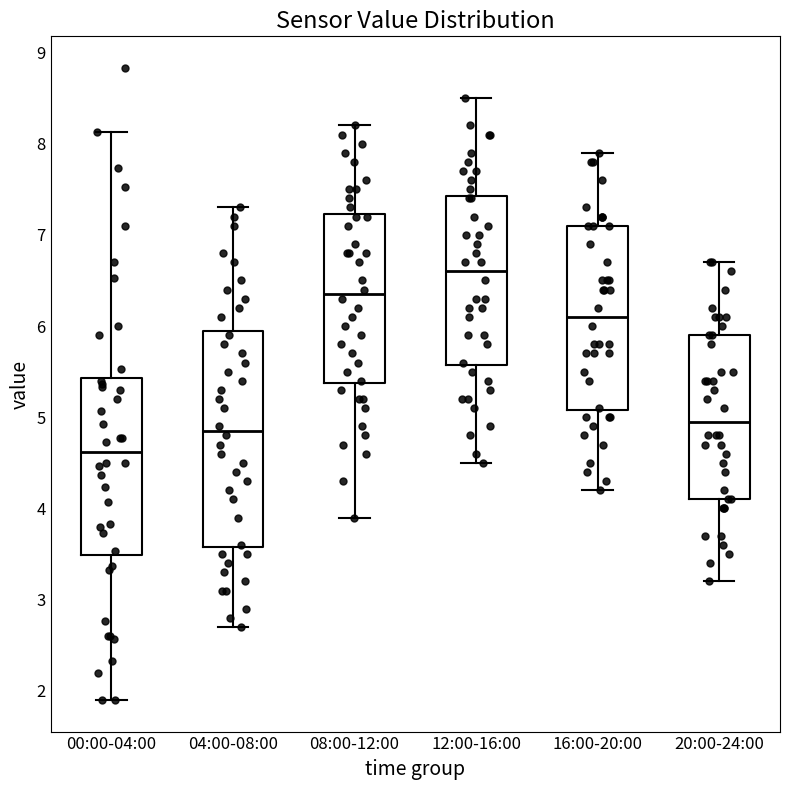

Reading left to right, read every box against the y-axis: the position of its median line, the range the box covers, and the ends of its whiskers. The values are not printed on the chart, so give them approximately, as read against the axis.

00:00-04:00: median 4.6, box 3.5 to 5.4, whiskers 1.9 to 8.1
04:00-08:00: median 4.9, box 3.6 to 6.0, whiskers 2.7 to 7.3
08:00-12:00: median 6.4, box 5.4 to 7.2, whiskers 3.9 to 8.2
12:00-16:00: median 6.6, box 5.6 to 7.4, whiskers 4.5 to 8.5
16:00-20:00: median 6.1, box 5.1 to 7.1, whiskers 4.2 to 7.9
20:00-24:00: median 5.0, box 4.1 to 5.9, whiskers 3.2 to 6.7